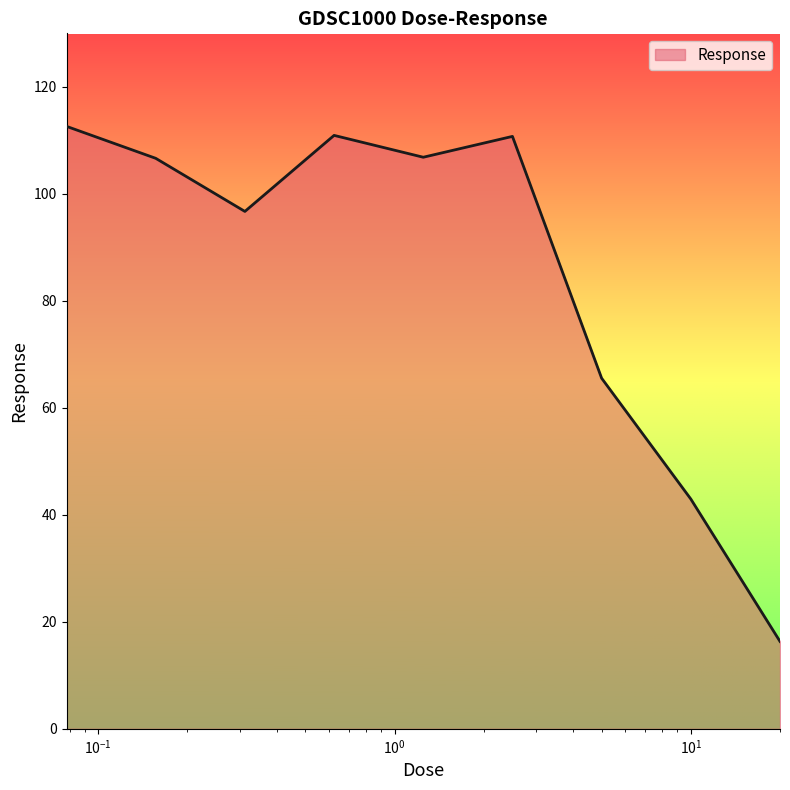

How many values are below 106?

4